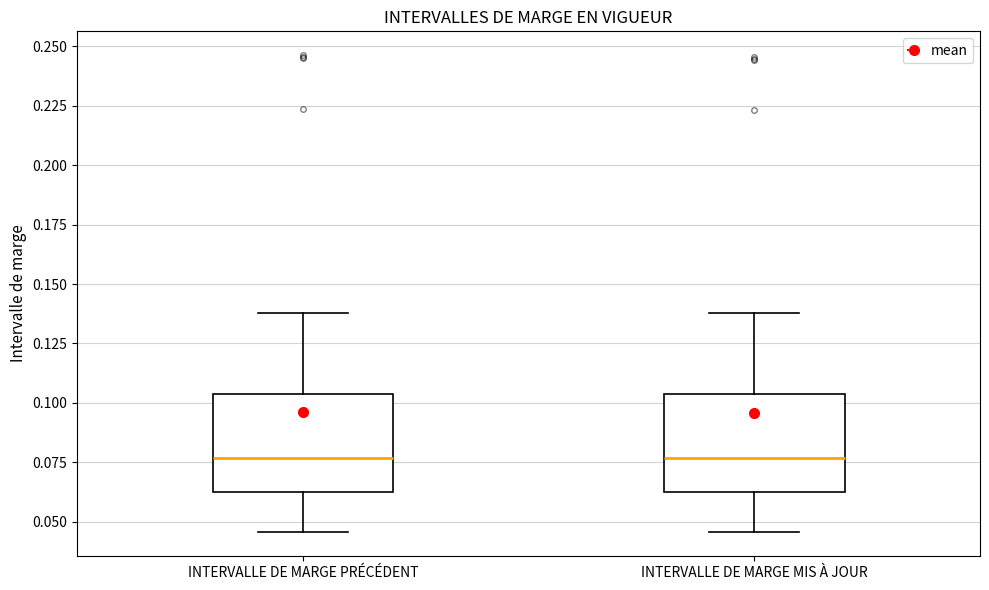

Where does the lower whisker of the box for INTERVALLE DE MARGE MIS À JOUR end on the y-axis? The values are not printed on the chart, so give them approximately, as read against the axis.

0.045